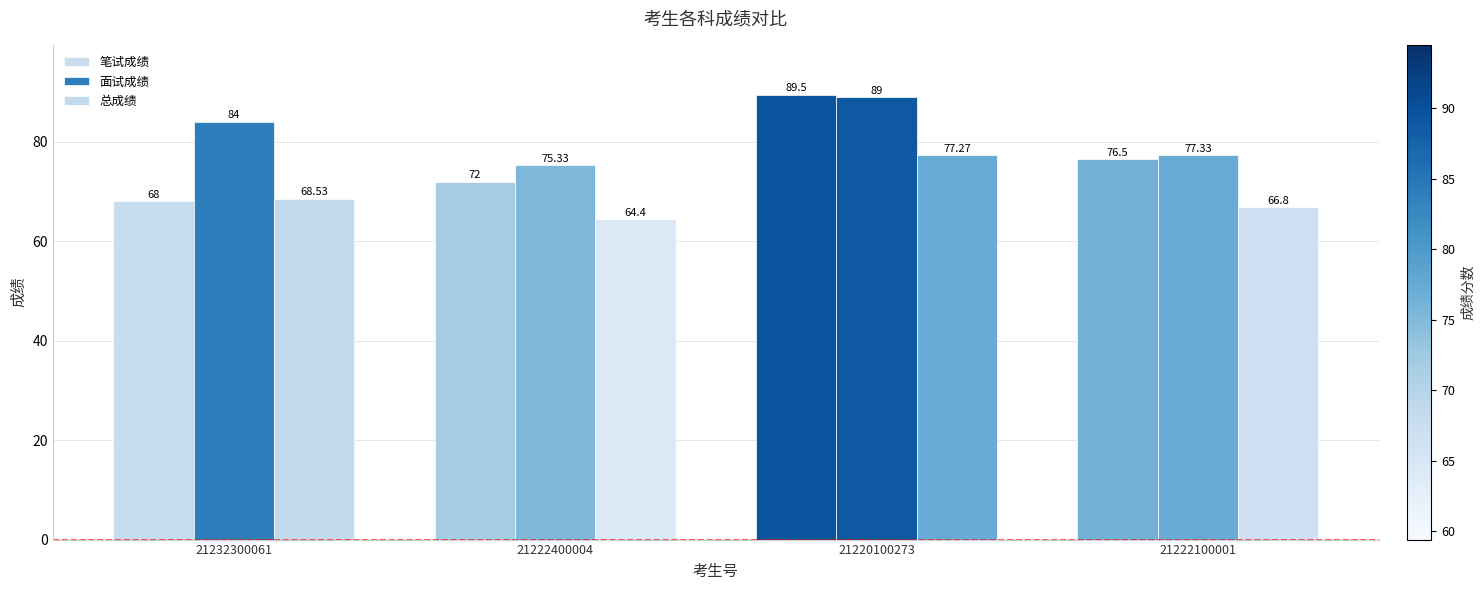

What position from the right is 21220100273?

2